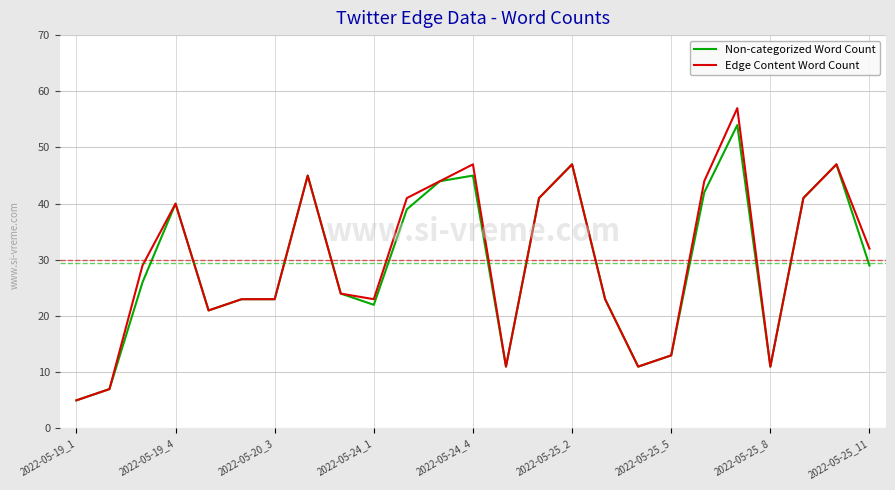

Which series has the largest range (max minus min)?

Edge Content Word Count